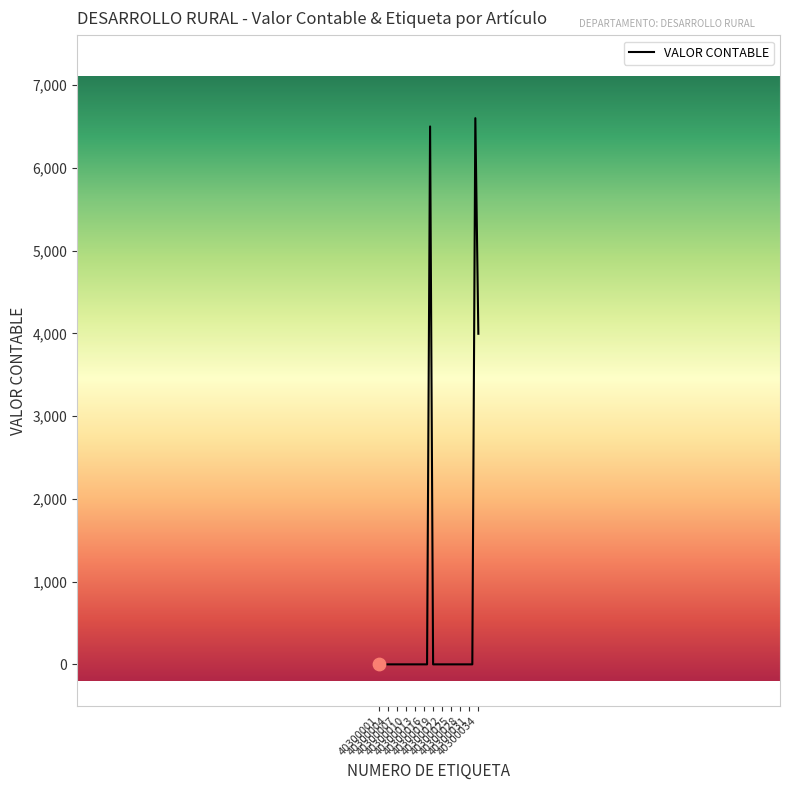

What is the maximum value shown in the chart?

6600.0